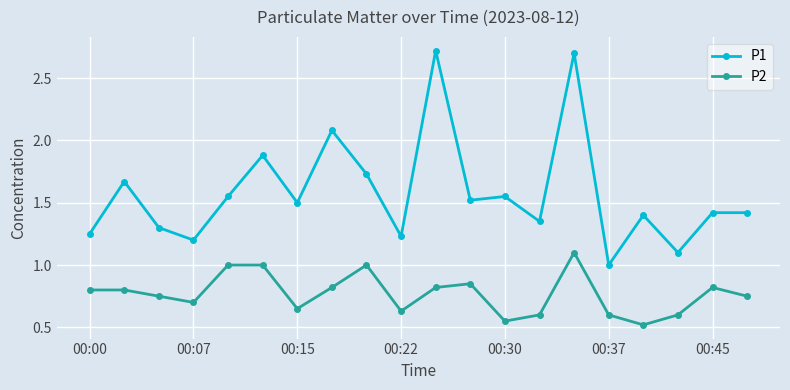

What is the sum of all P2 values?

15.4